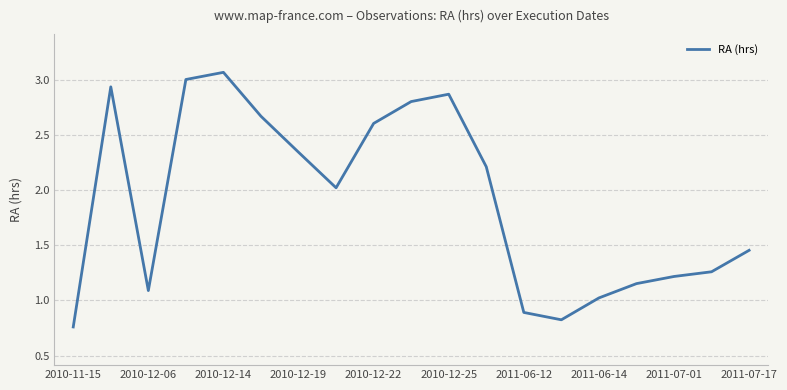

What is the minimum value shown in the chart?

0.8